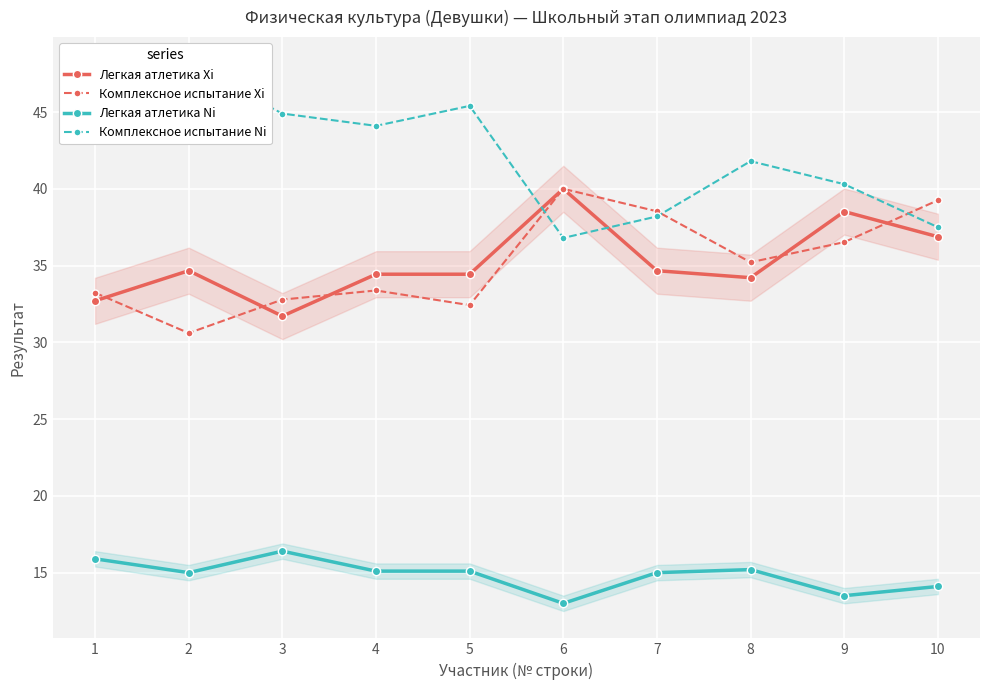

At how many categories does at least one series exceed 24?

10